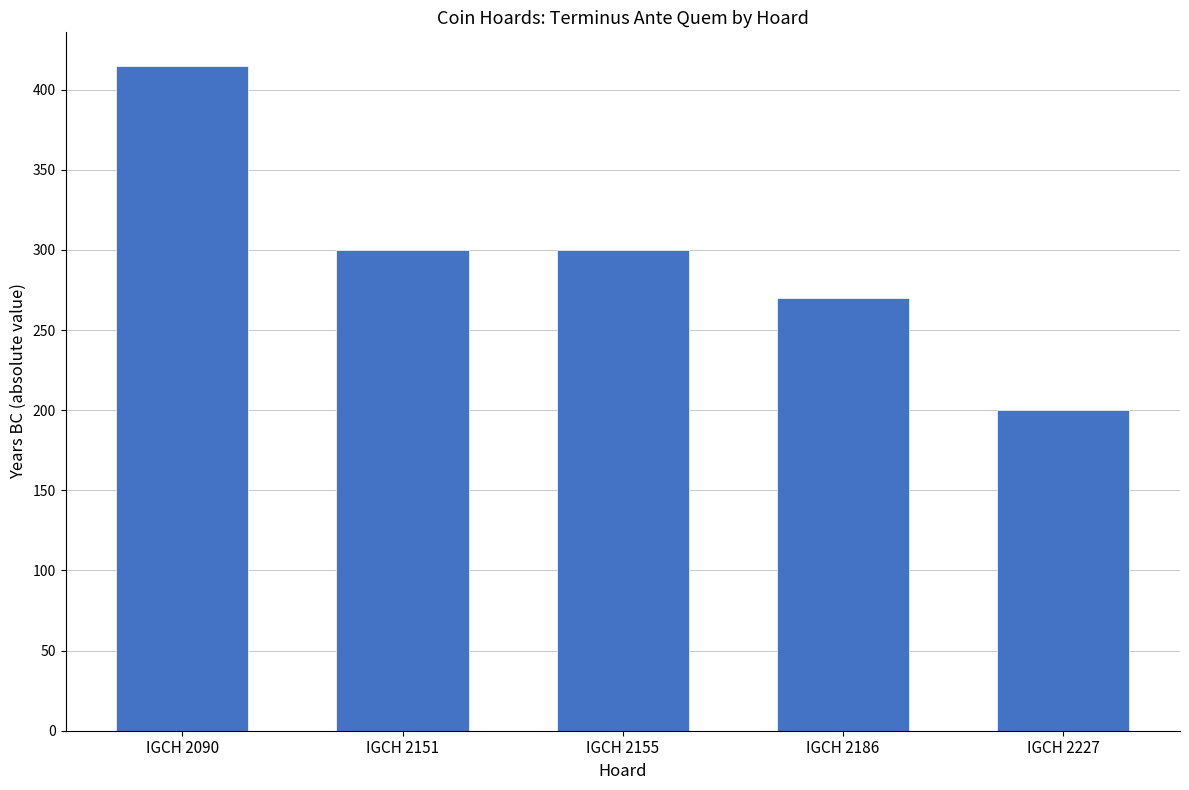

What is the minimum value shown in the chart?

200